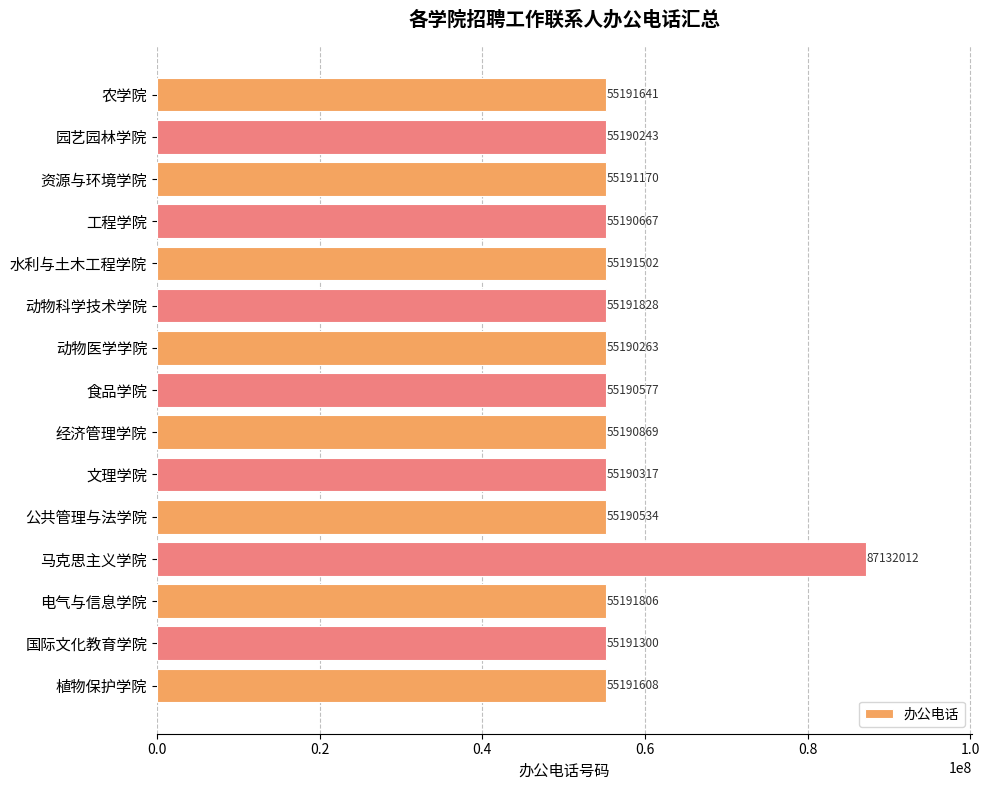

List the labels in order of value, largest first.

马克思主义学院, 动物科学技术学院, 电气与信息学院, 农学院, 植物保护学院, 水利与土木工程学院, 国际文化教育学院, 资源与环境学院, 经济管理学院, 工程学院, 食品学院, 公共管理与法学院, 文理学院, 动物医学学院, 园艺园林学院